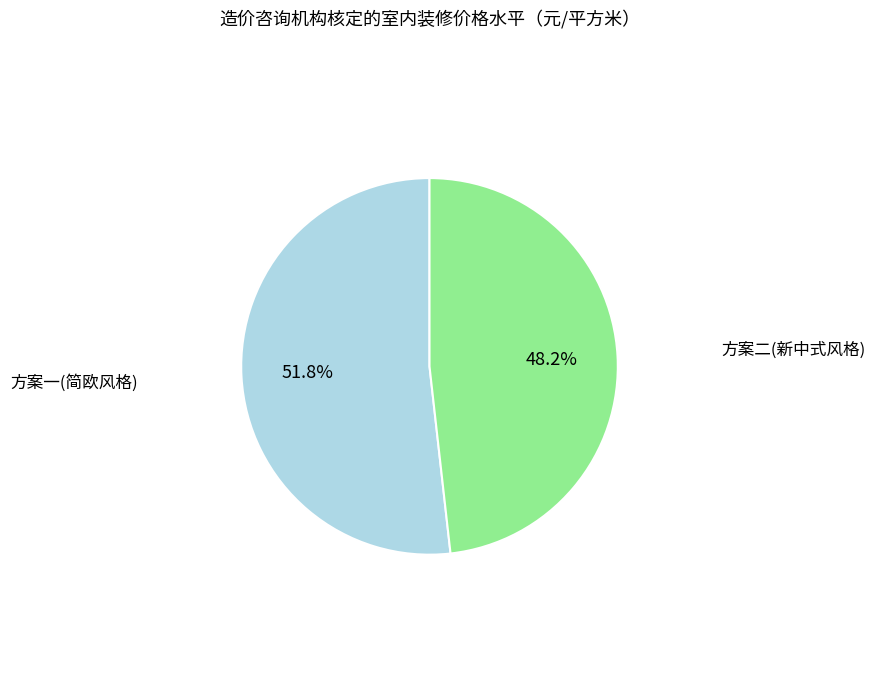

Count the number of slices in the pie.

2